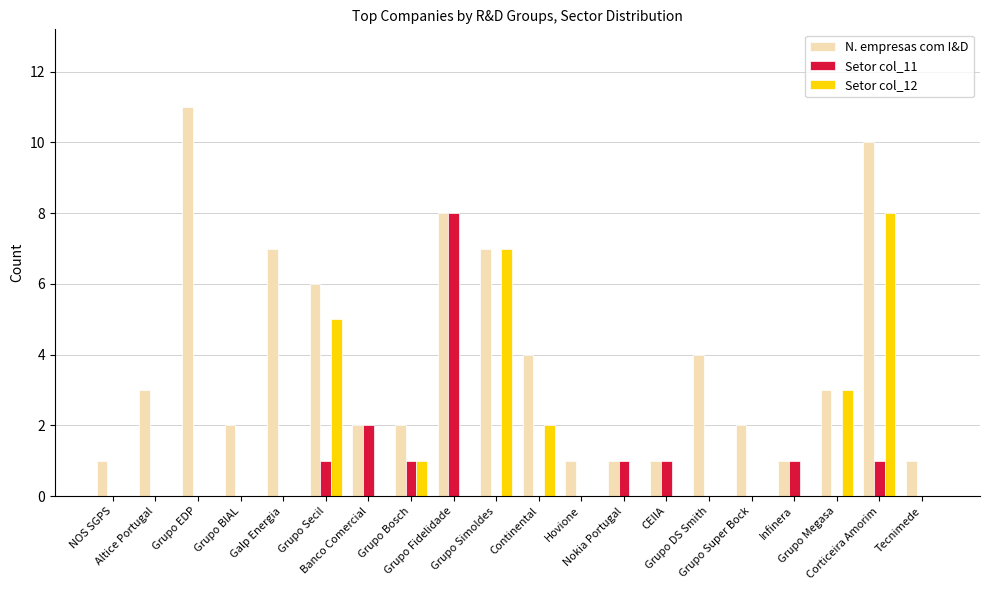

What is the total value across all series at Grupo Super Bock?

2